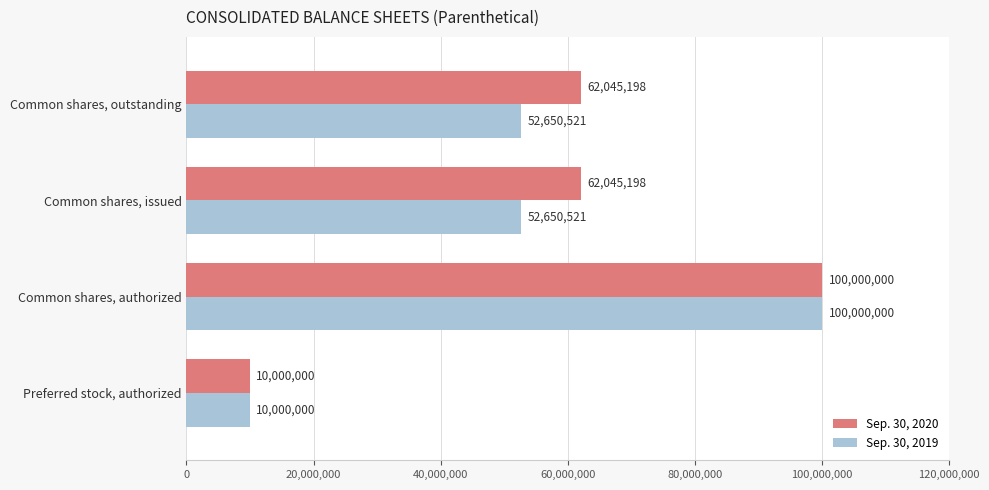

Is the value of Sep. 30, 2019 at Preferred stock, authorized greater than the value of Sep. 30, 2020 at Common shares, outstanding?

No